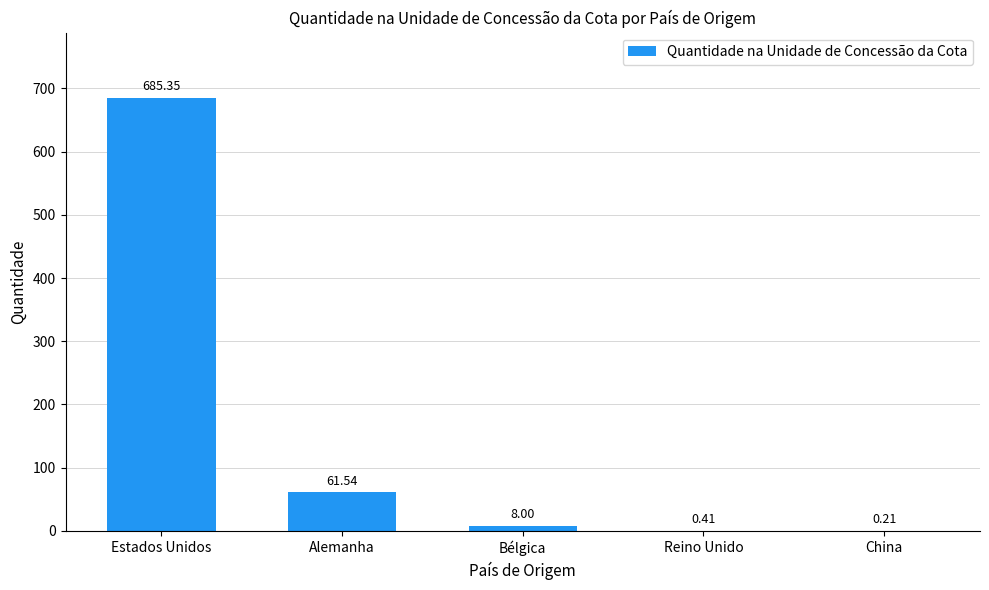

At which category does the chart reach its peak across all series?

Estados Unidos